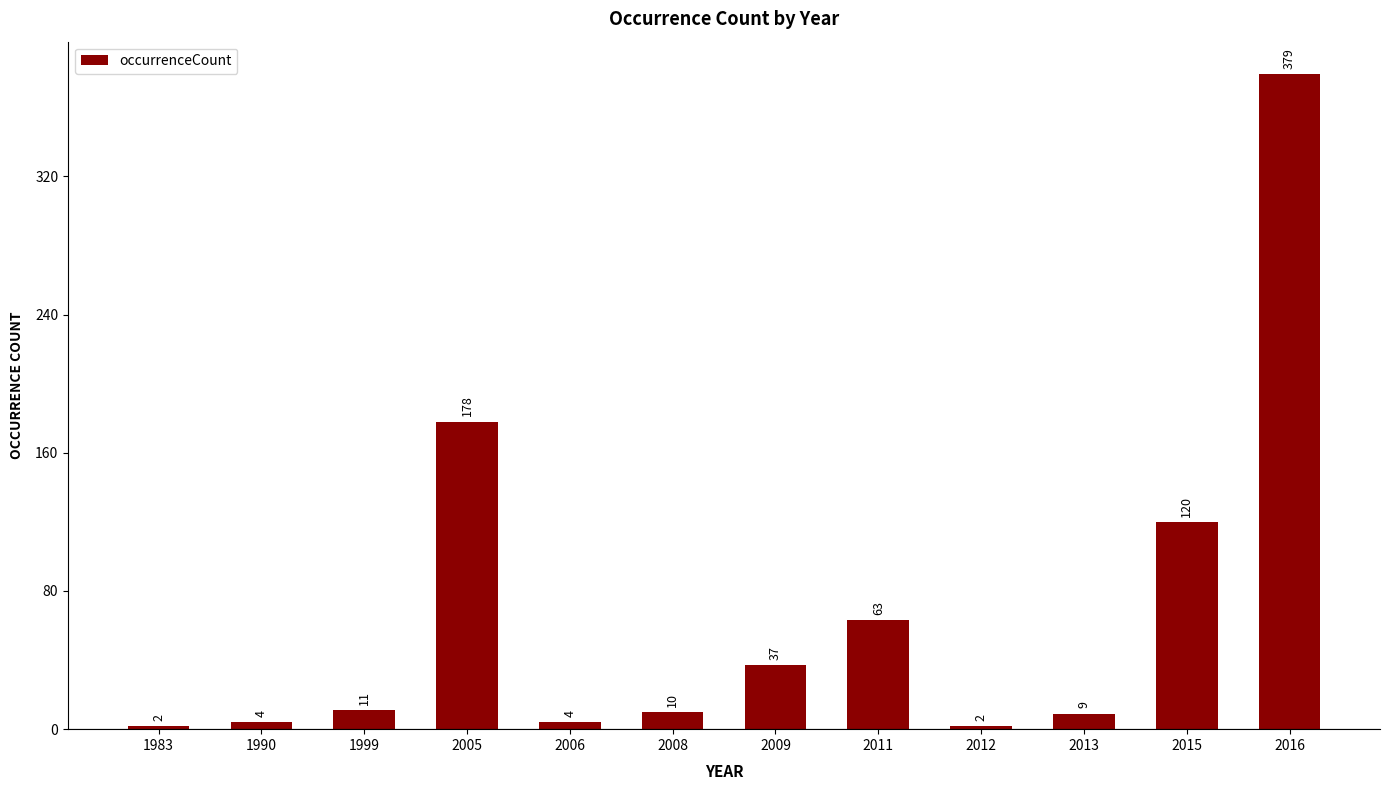

What is the smallest value displayed?

2